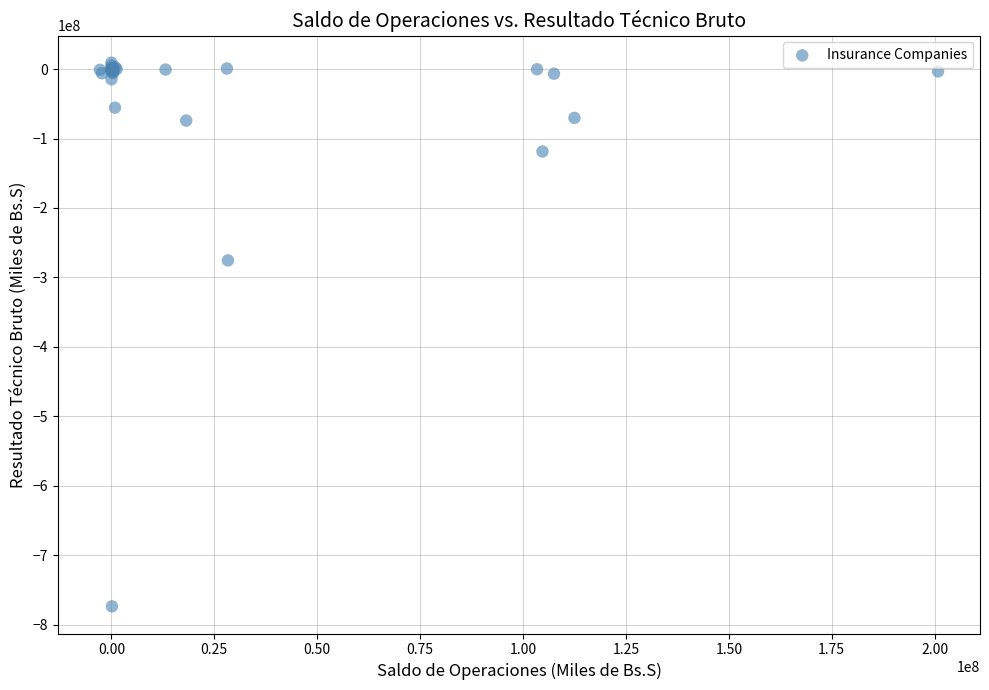

What Y value in the scatter plot is closest to -382273779?

-275491949.0